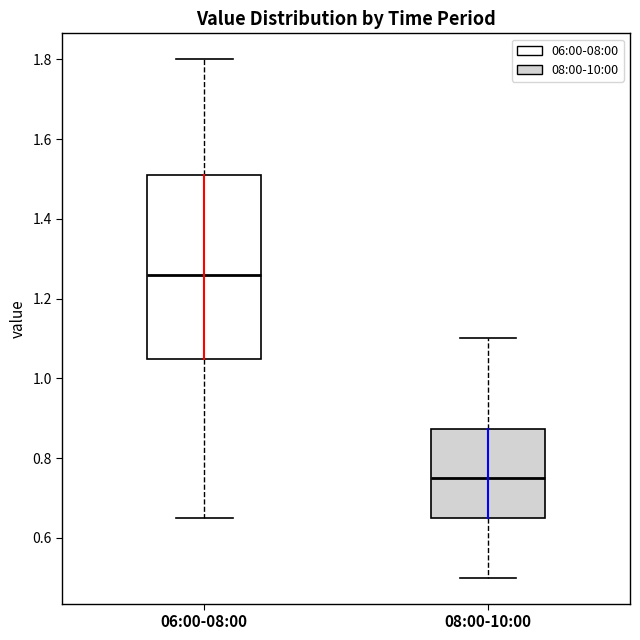

Reading left to right, read every box against the y-axis: the position of its median line, the range the box covers, and the ends of its whiskers. The values are not printed on the chart, so give them approximately, as read against the axis.

06:00-08:00: median 1.26, box 1.04 to 1.52, whiskers 0.66 to 1.80
08:00-10:00: median 0.76, box 0.66 to 0.88, whiskers 0.50 to 1.10